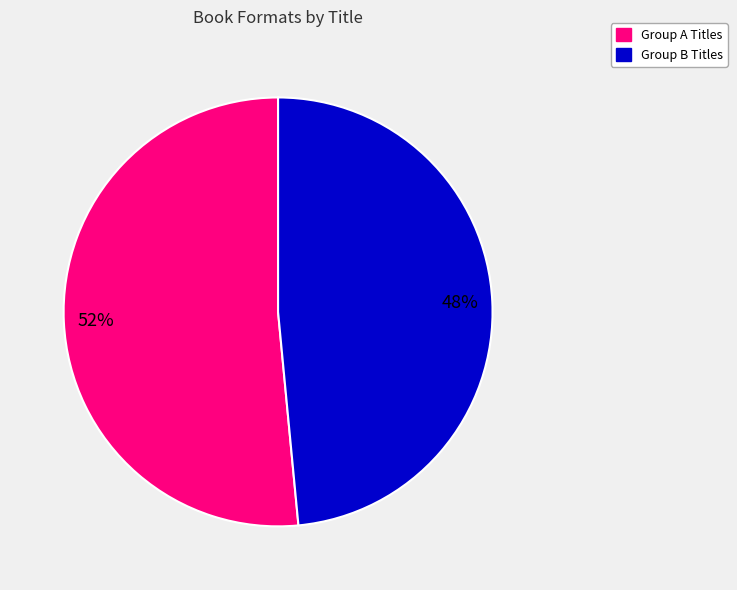

Does any single category account for the majority?

Yes